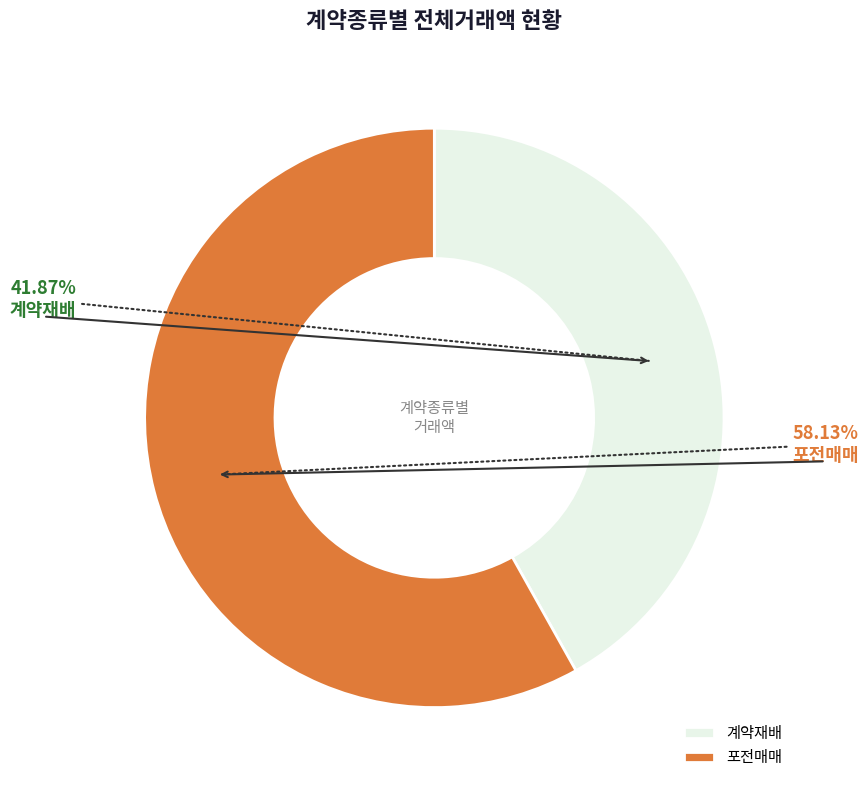

Which has a higher value, 계약재배 or 포전매매?

포전매매